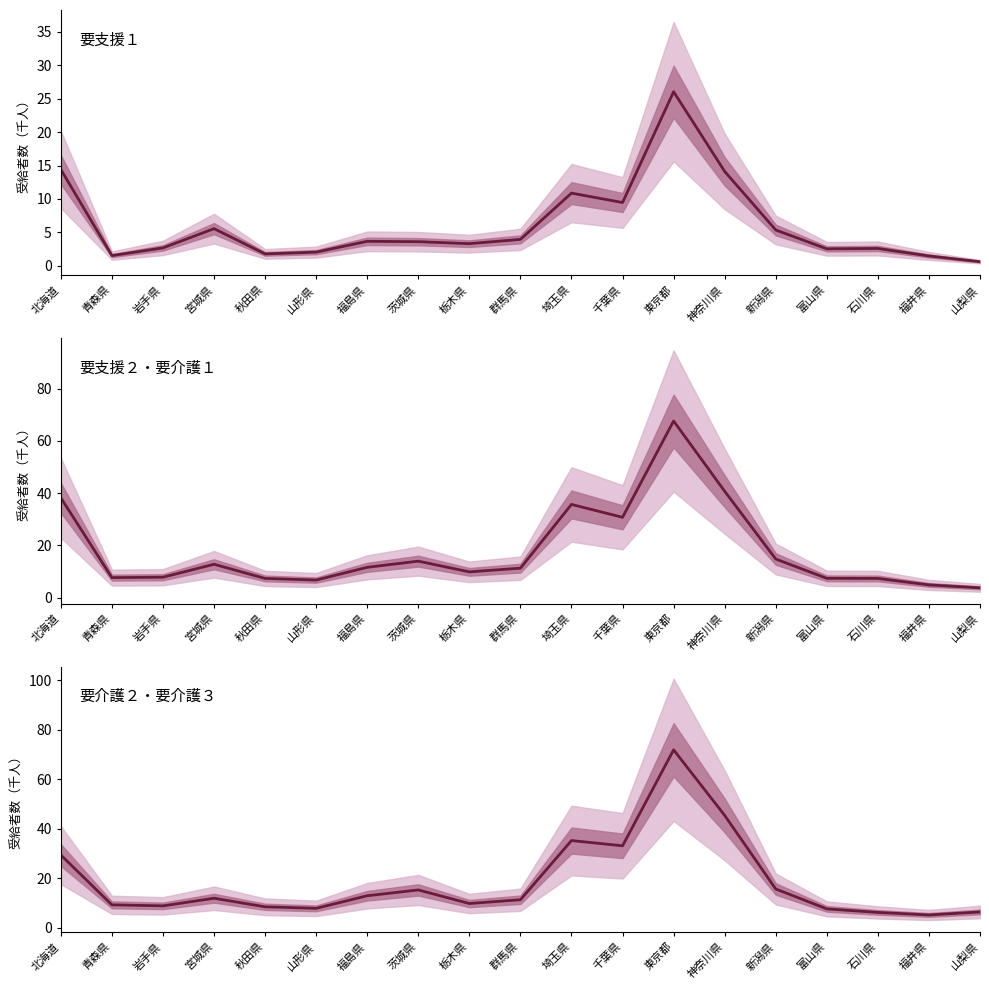

Where do 要介護２・要介護３ and 要支援２・要介護１ first cross each other?

北海道 and 青森県